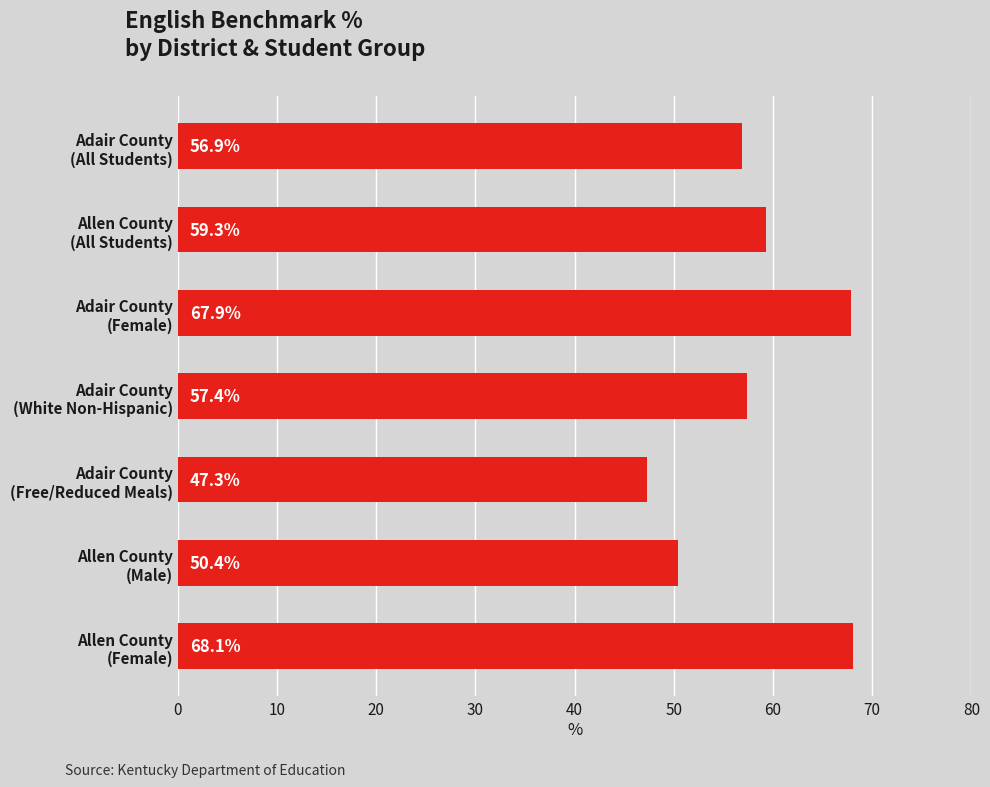

How many data points does each series have?

7